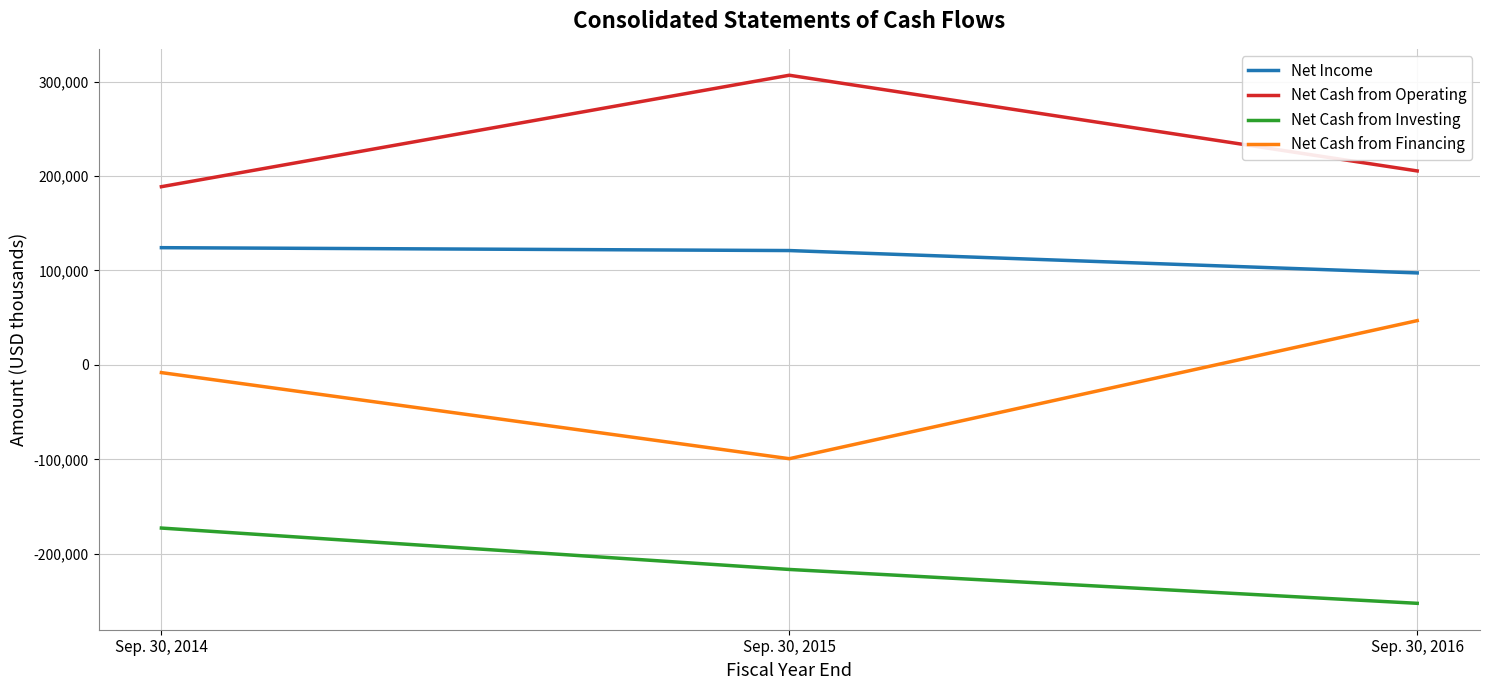

List the series in order of their peak value, highest first.

Net Cash from Operating, Net Income, Net Cash from Financing, Net Cash from Investing